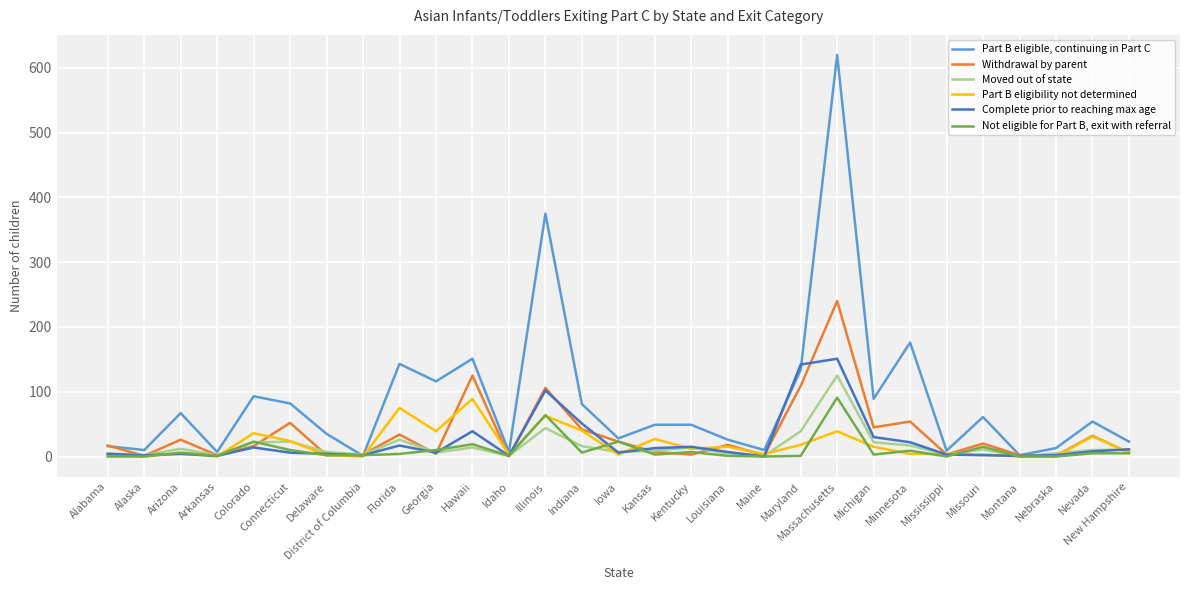

What is the sum of the Part B eligible, continuing in Part C values at Montana and Maine?

12